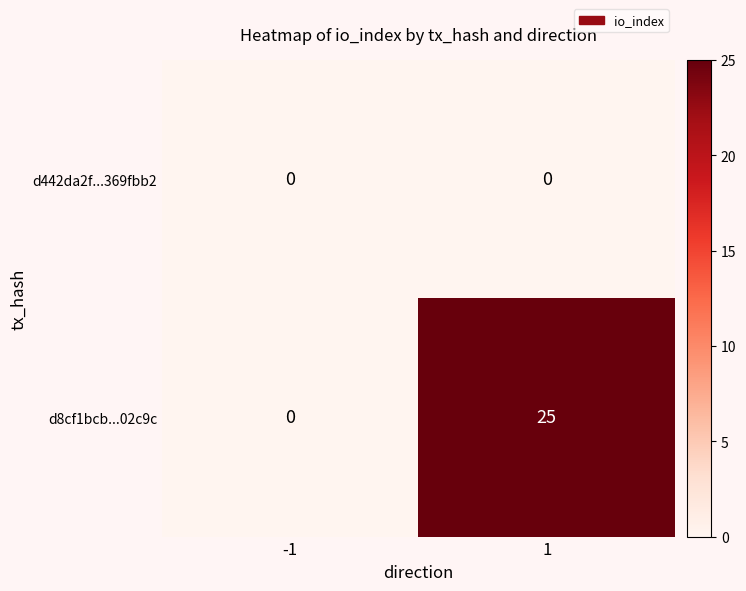

Is it true that d442da2f...369fbb2 equals 0 at -1?

True